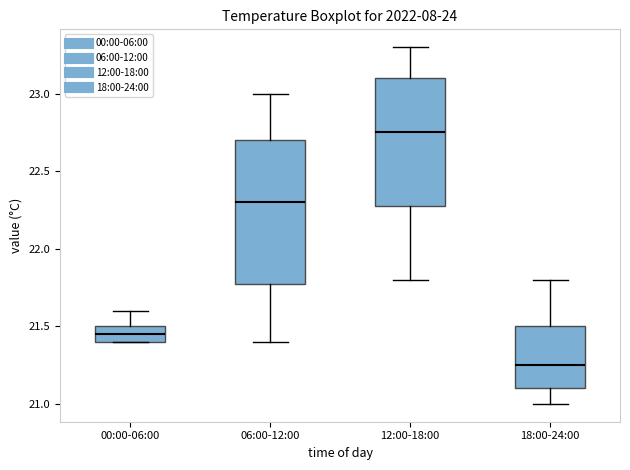

Comparing the boxes themselves (not the whiskers), which one is the tallest?

06:00-12:00